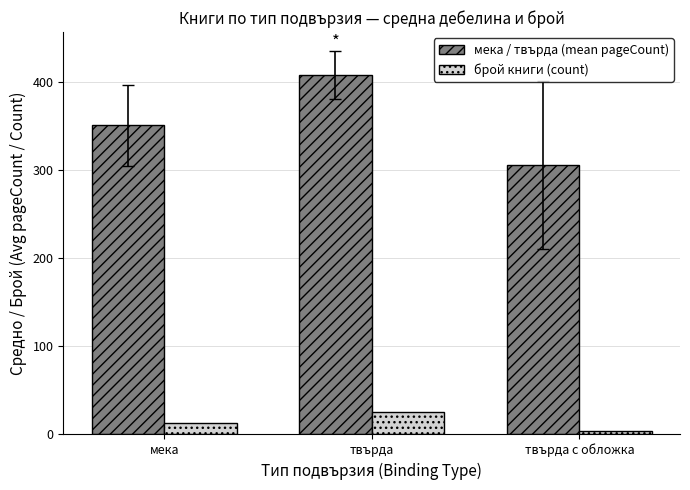

What is the maximum value shown in the chart?

408.4